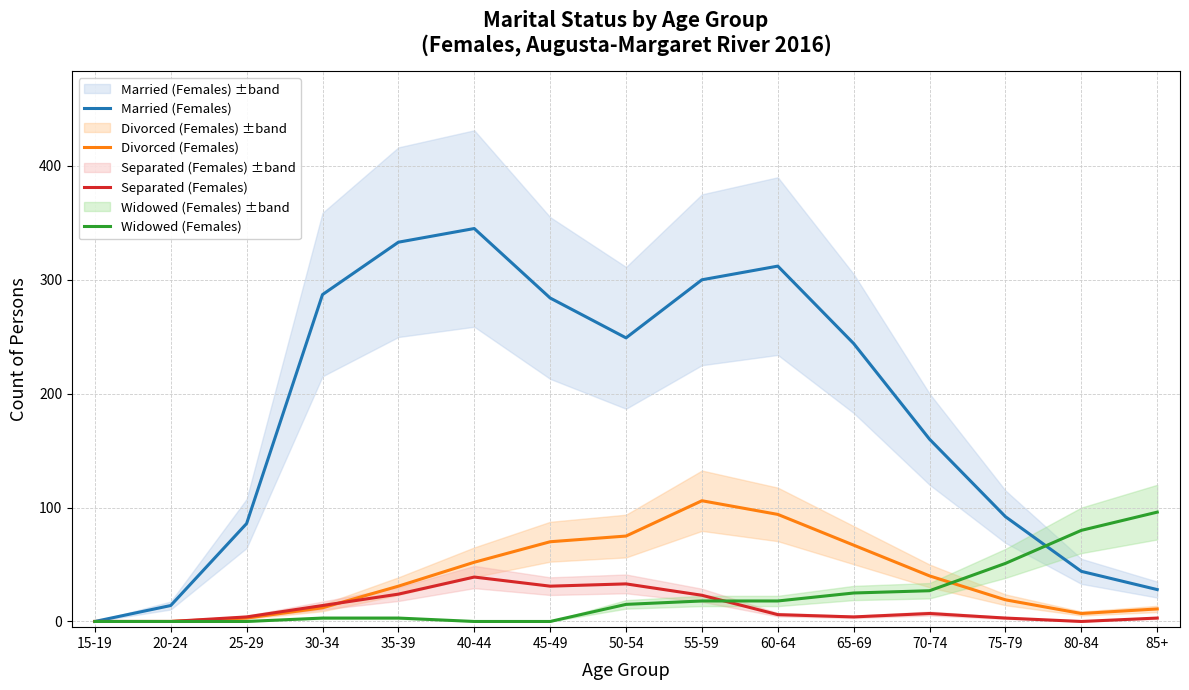

Which category has the highest value across all series?

40-44